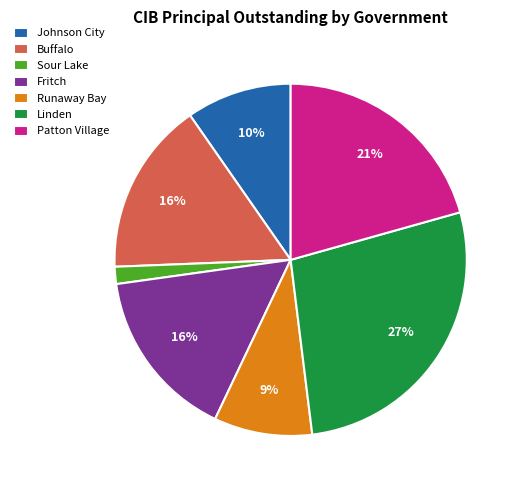

The Buffalo slice represents 16% of the pie. True or false?

True